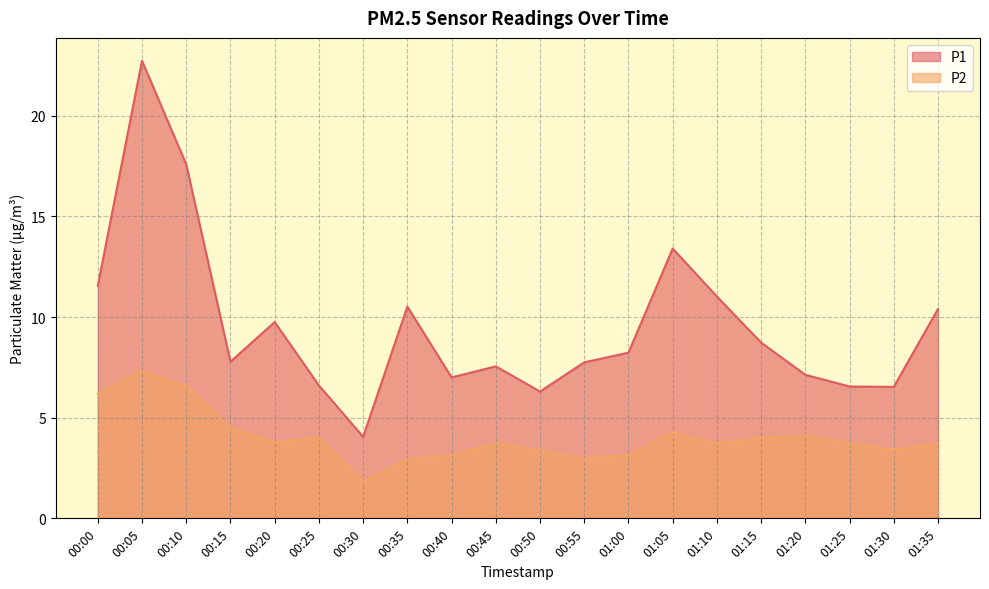

What is the label of the 16th point from the left?

01:15